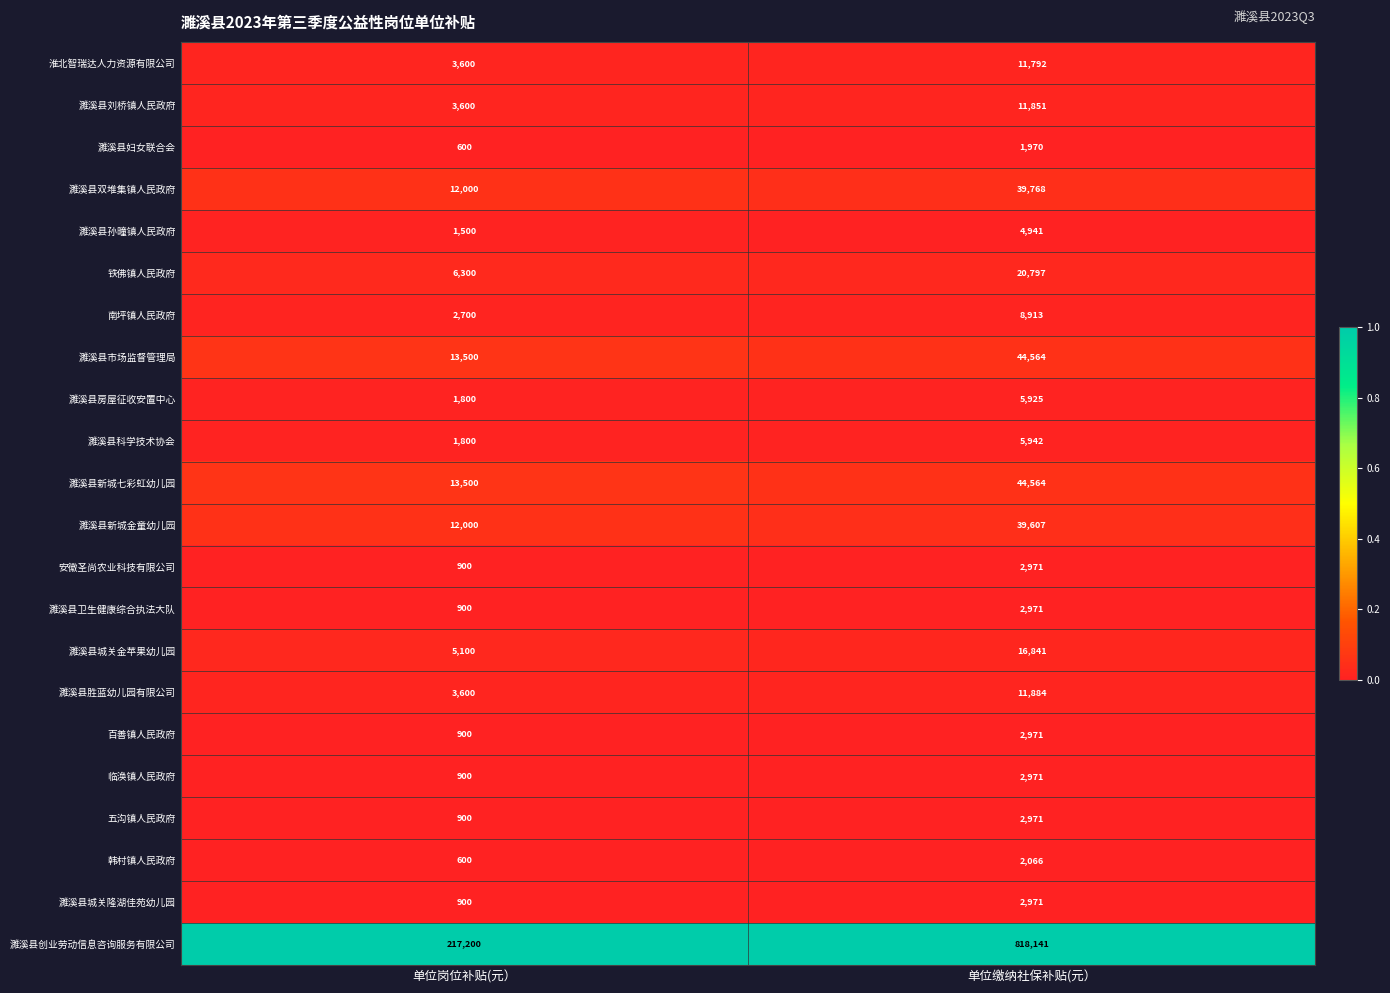

What is the difference between the highest and lowest values at 单位缴纳社保补贴(元）?

816171